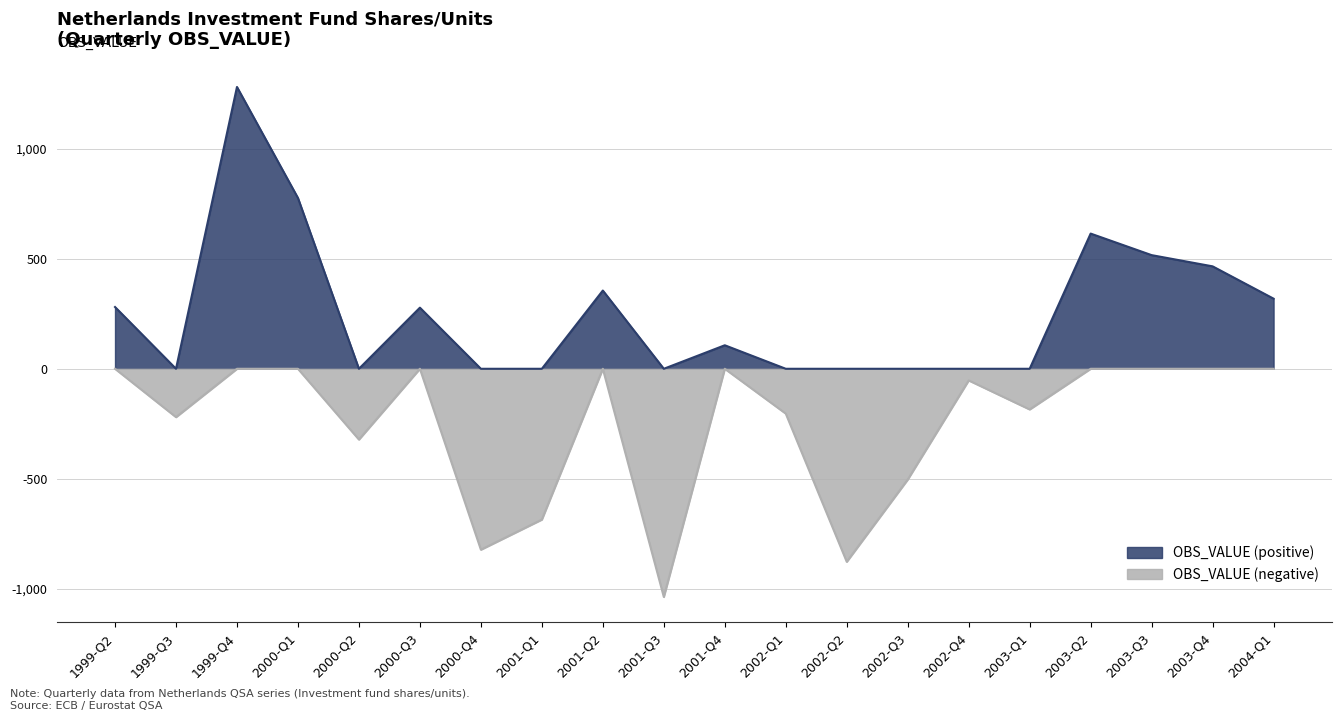

Reading right to left, transcribe all the data shown in this chart.

2004-Q1=319	2003-Q4=466	2003-Q3=517	2003-Q2=615	2003-Q1=-185	2002-Q4=-53	2002-Q3=-504	2002-Q2=-878	2002-Q1=-204	2001-Q4=107	2001-Q3=-1038	2001-Q2=356	2001-Q1=-686	2000-Q4=-823	2000-Q3=278	2000-Q2=-322	2000-Q1=777	1999-Q4=1282	1999-Q3=-220	1999-Q2=281